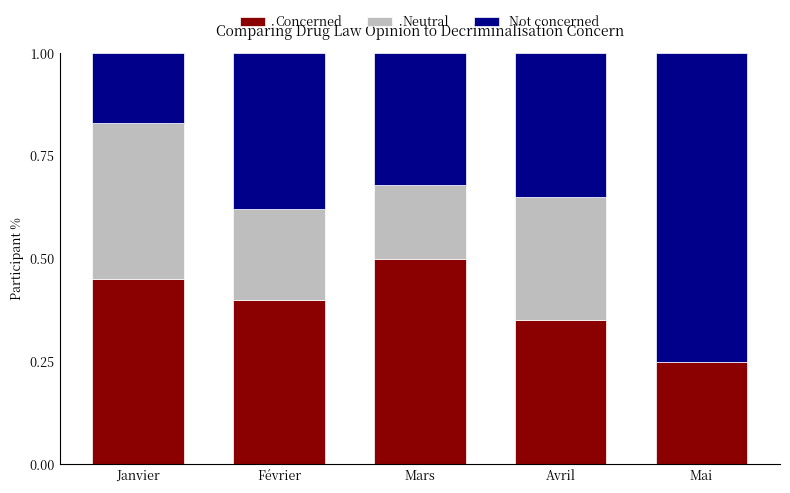

At which label does Concerned reach its peak?

Mars